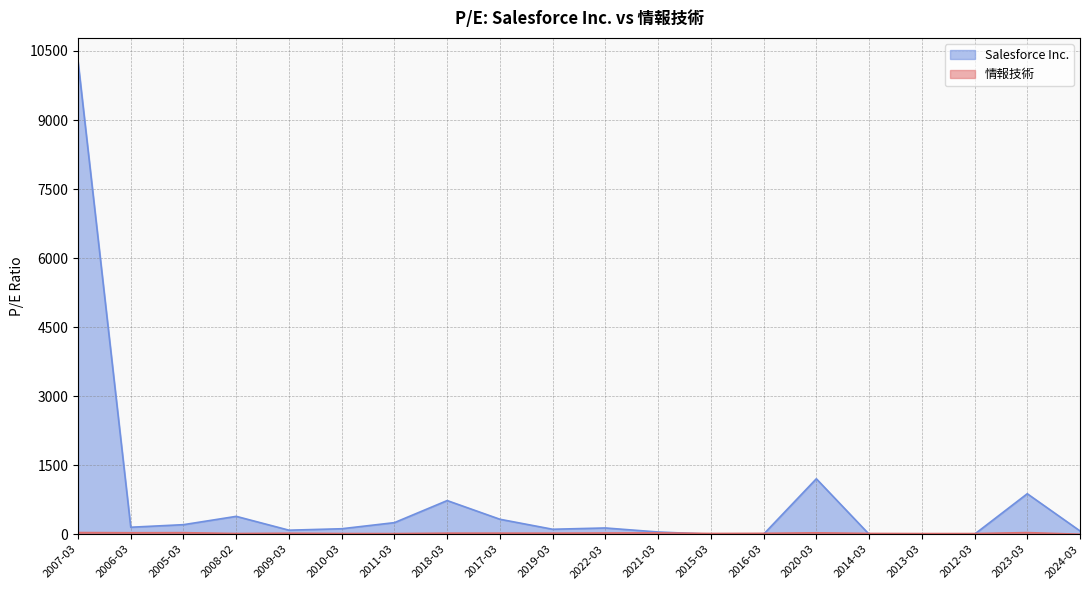

How many values in the 情報技術 series are below 22?

10